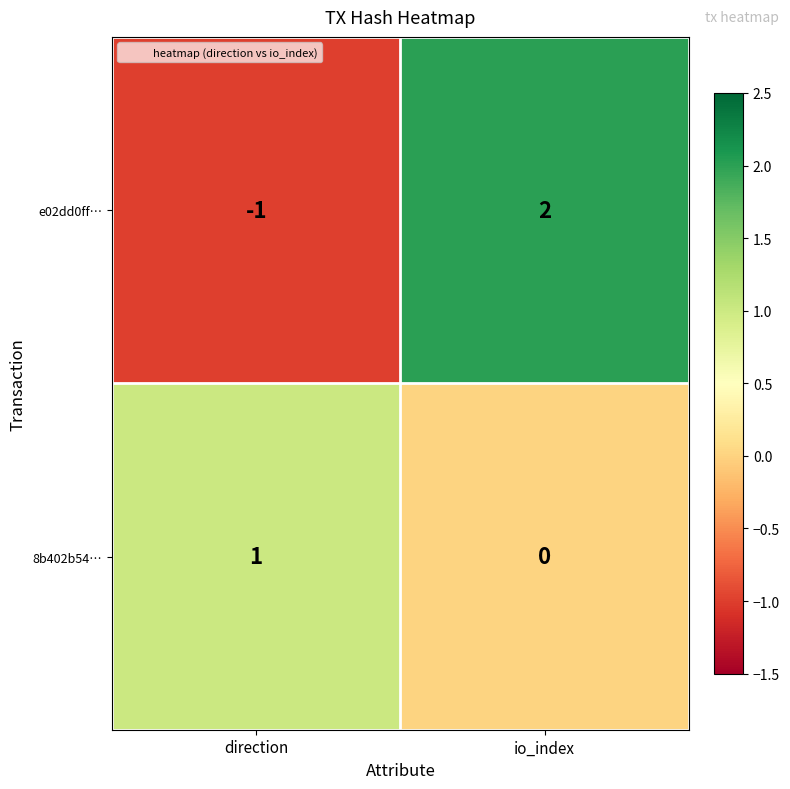

How many categories are shown in the chart?

2